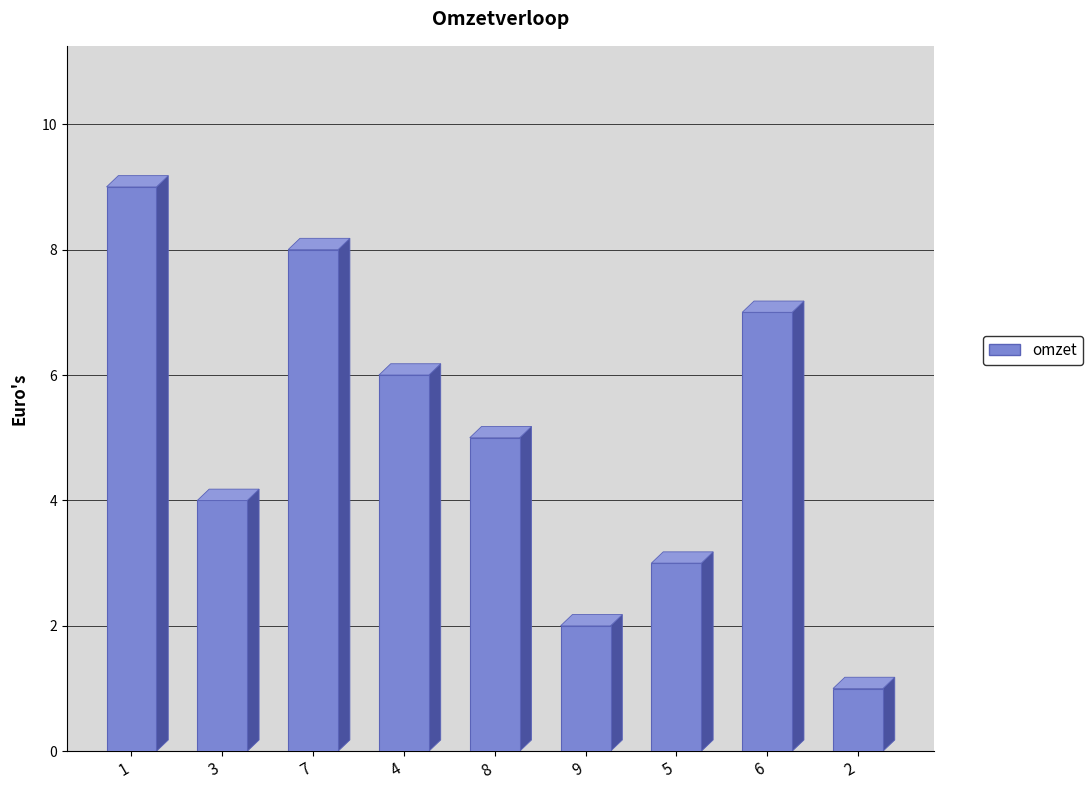

What is the sum of the values at 2 and 5?

4